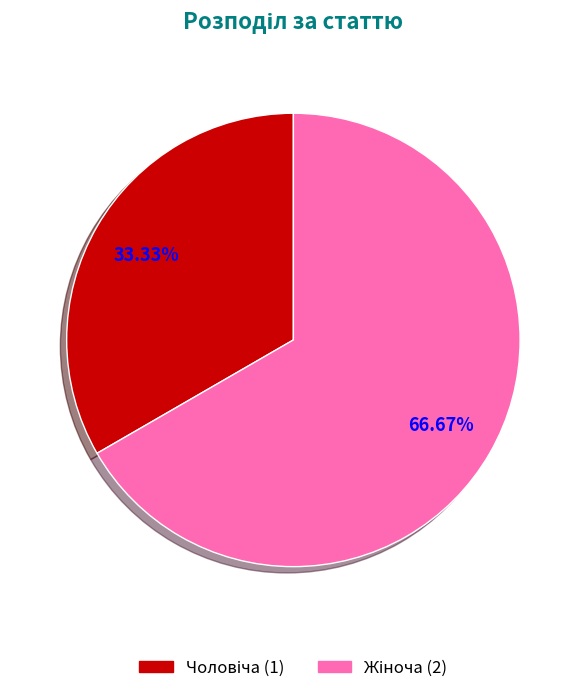

Does any single category account for the majority?

Yes